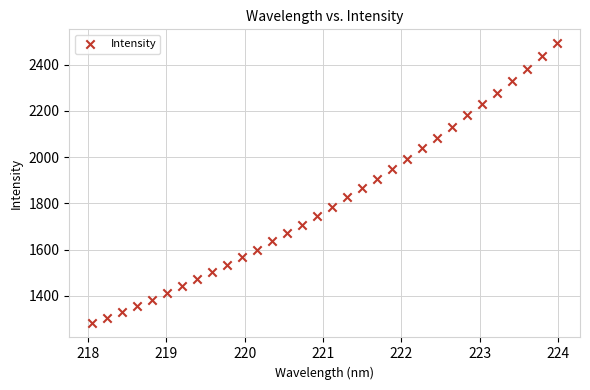

What is the range of Y values (max minus min)?

1212.1